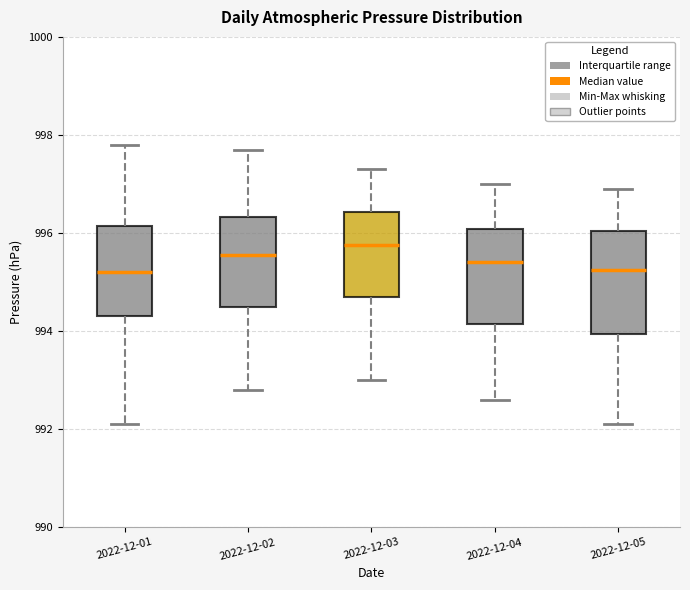

Where does the median line of the box for 2022-12-03 sit on the y-axis? The values are not printed on the chart, so give them approximately, as read against the axis.

995.8